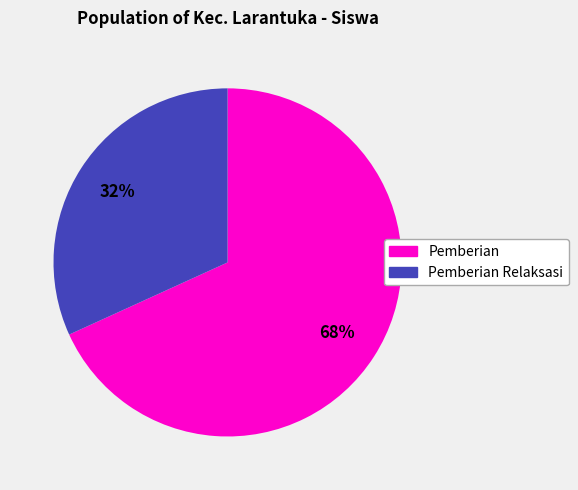

Is there any slice that represents more than half of the pie?

Yes